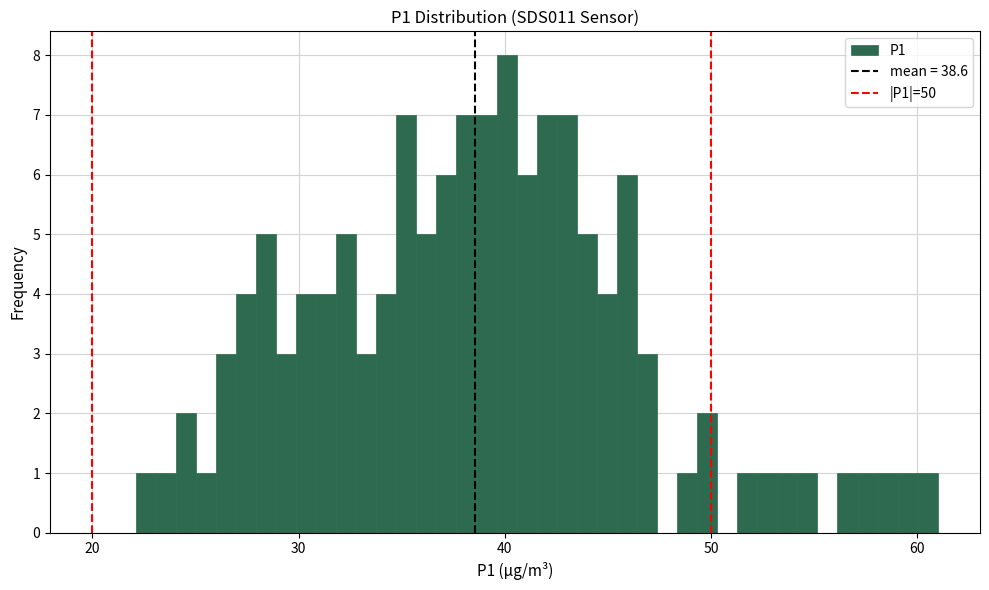

Around what value on the x-axis is the tallest bar? Give the approximate position of its centre, as read against the axis.

40